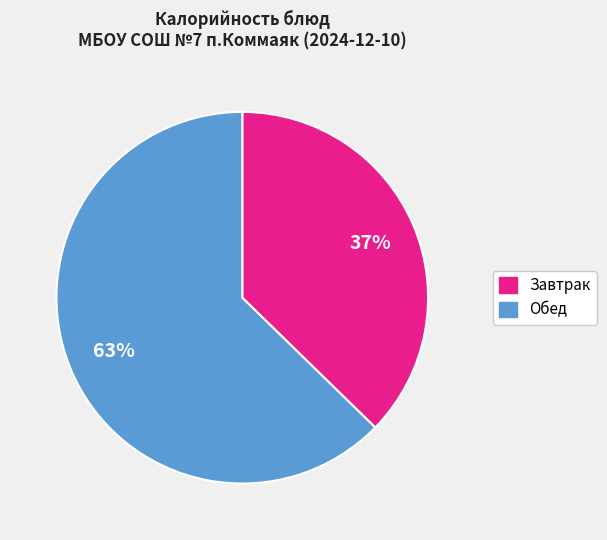

To the nearest percent, what is the average slice percentage?

50%